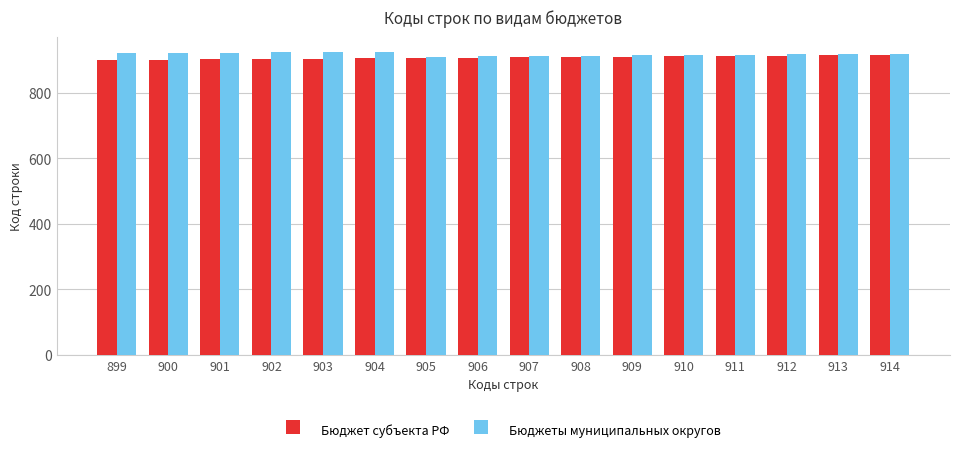

What is the highest value of the Бюджеты муниципальных округов series?

925